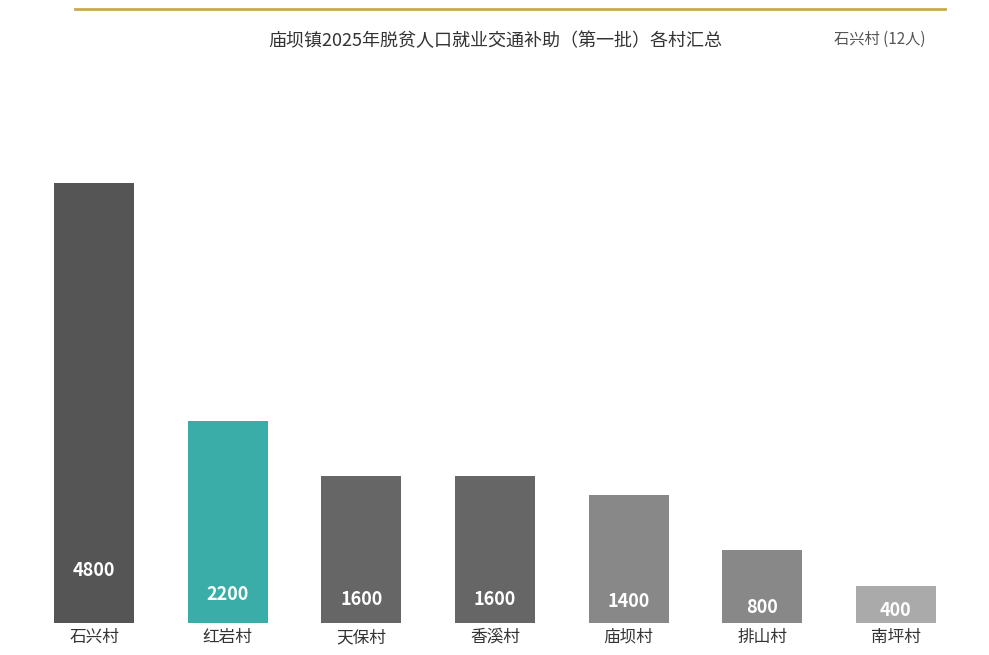

Where does the data first go above 1600?

石兴村